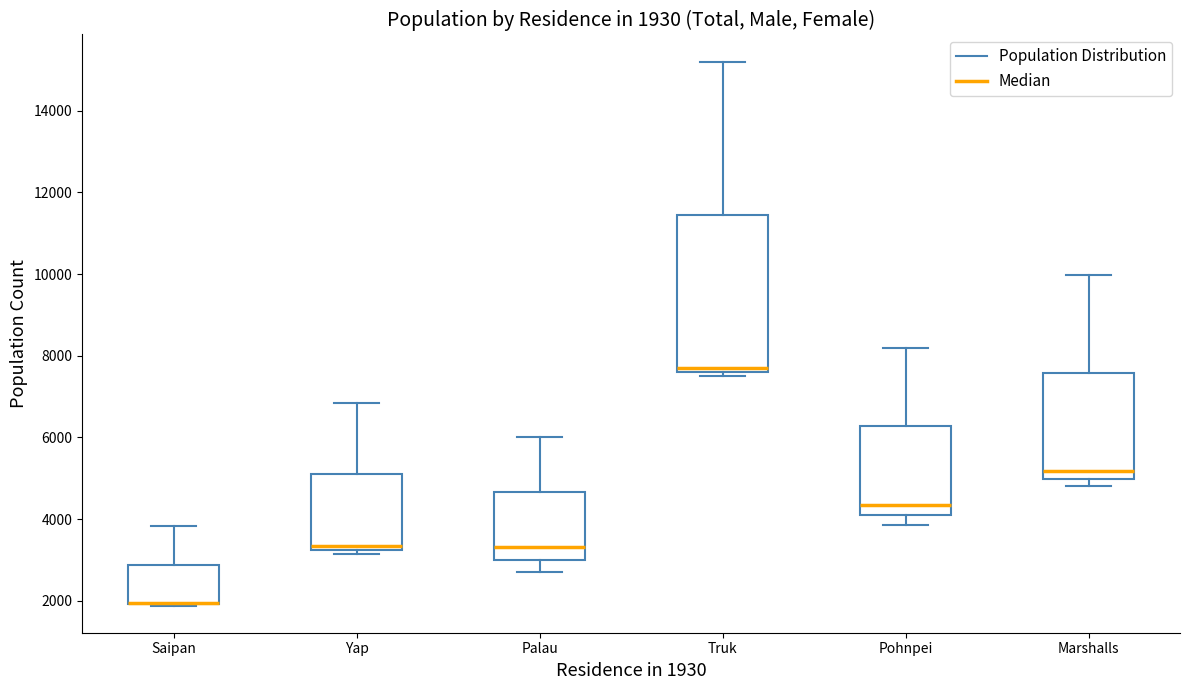

Which box is the tallest, from its lower edge to its upper edge?

Truk